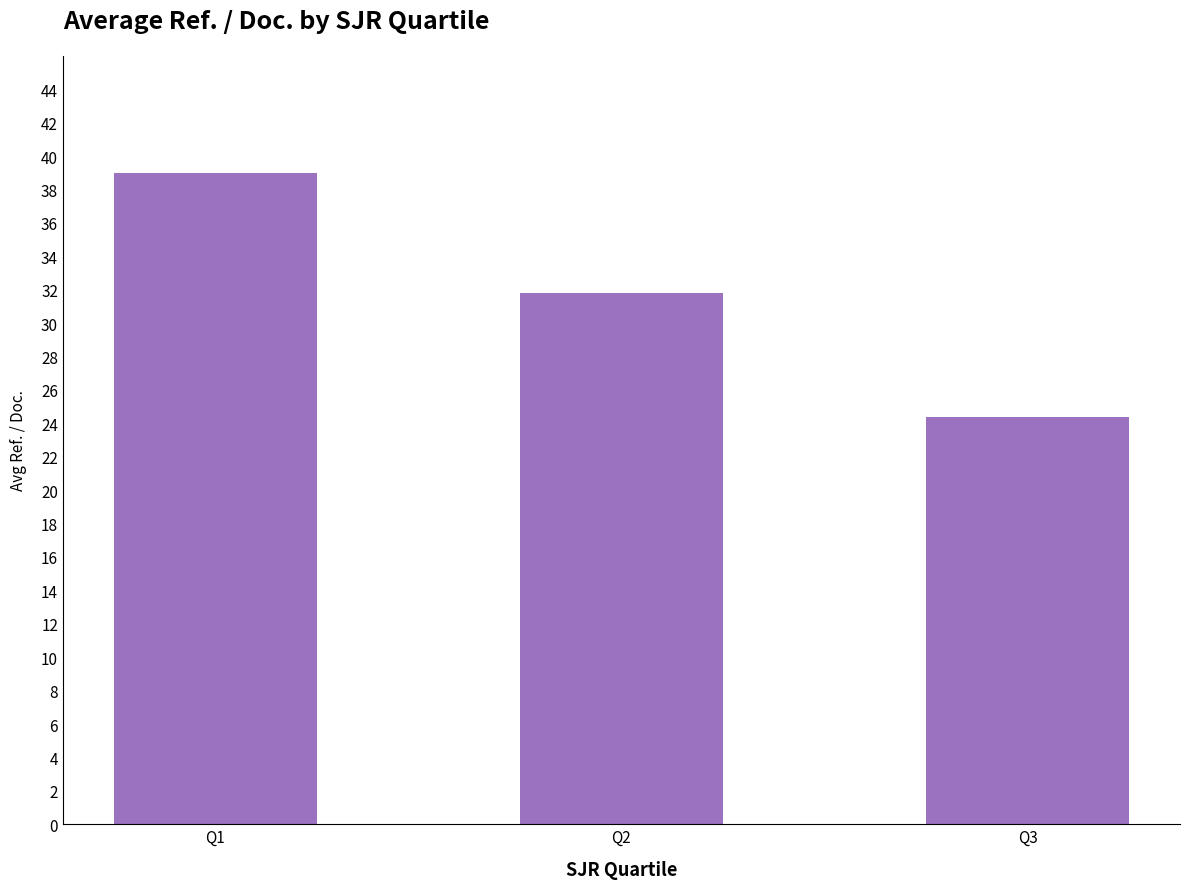

What is the value of the 1st bar from the left?

39.0